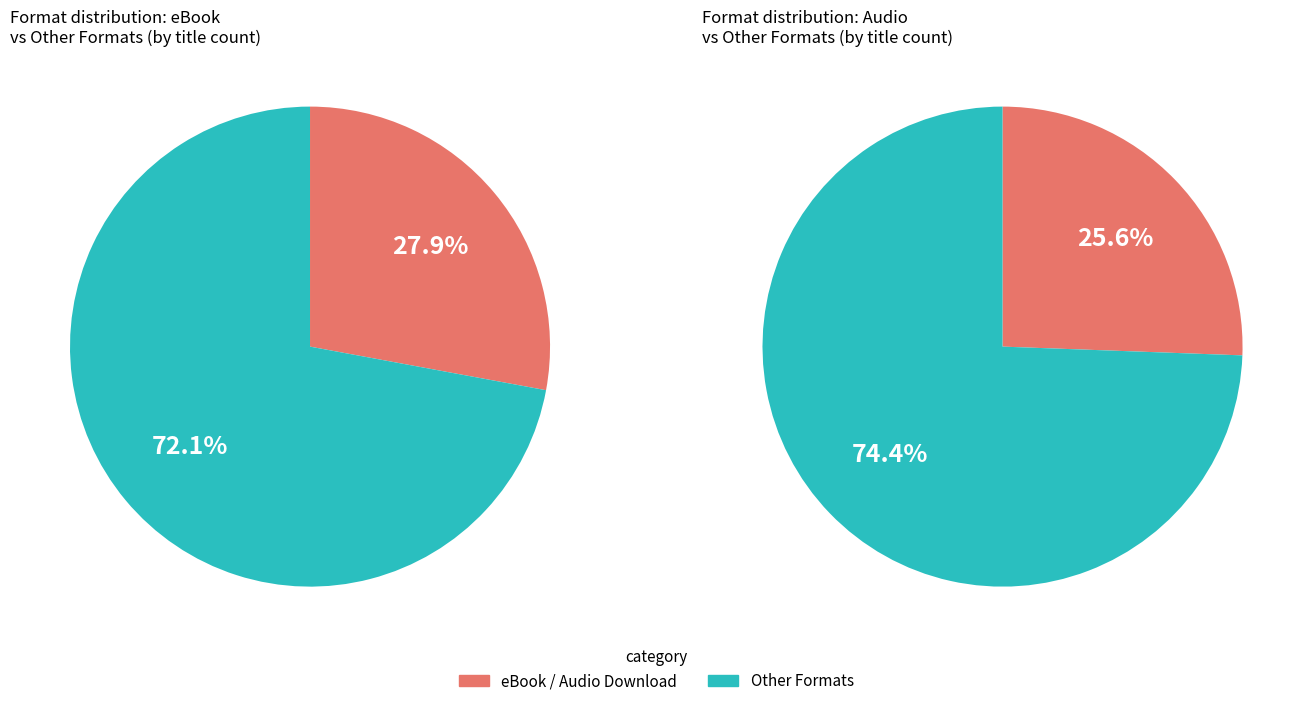

What percentage is NOT represented by eBook?

72.1%